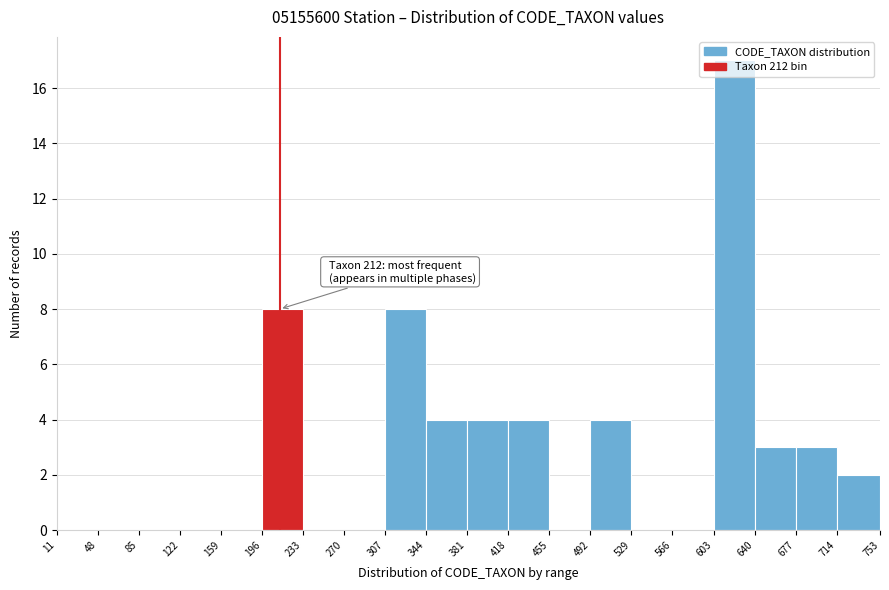

Which range on the x-axis has the tallest bar?

603 to 640